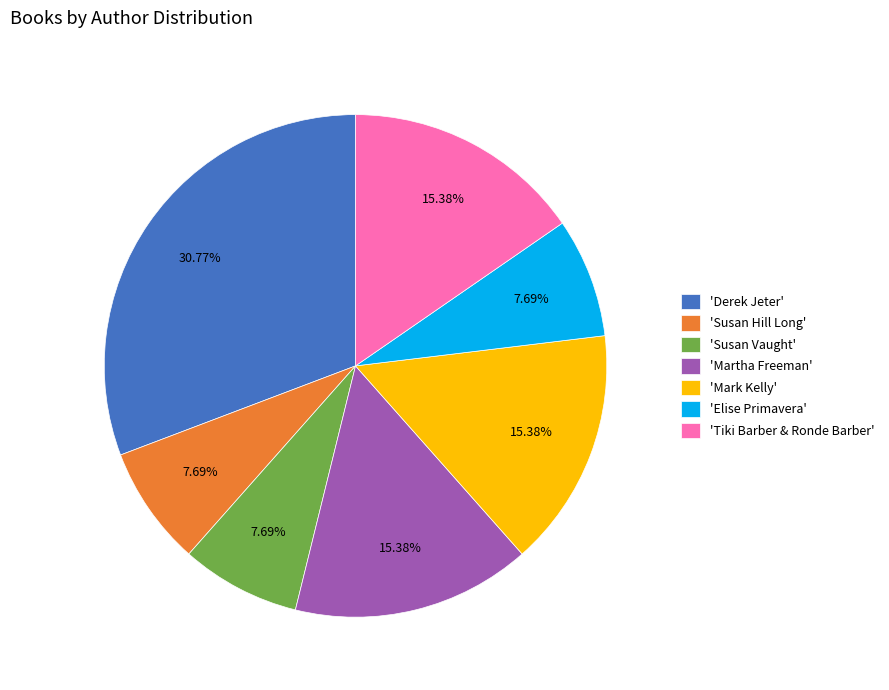

Is there any slice that represents more than half of the pie?

No